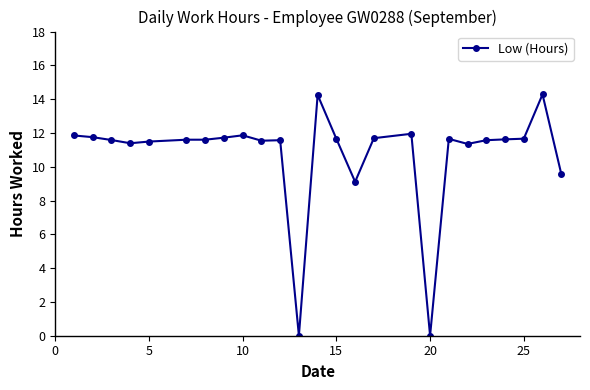

What is the average value?

10.7